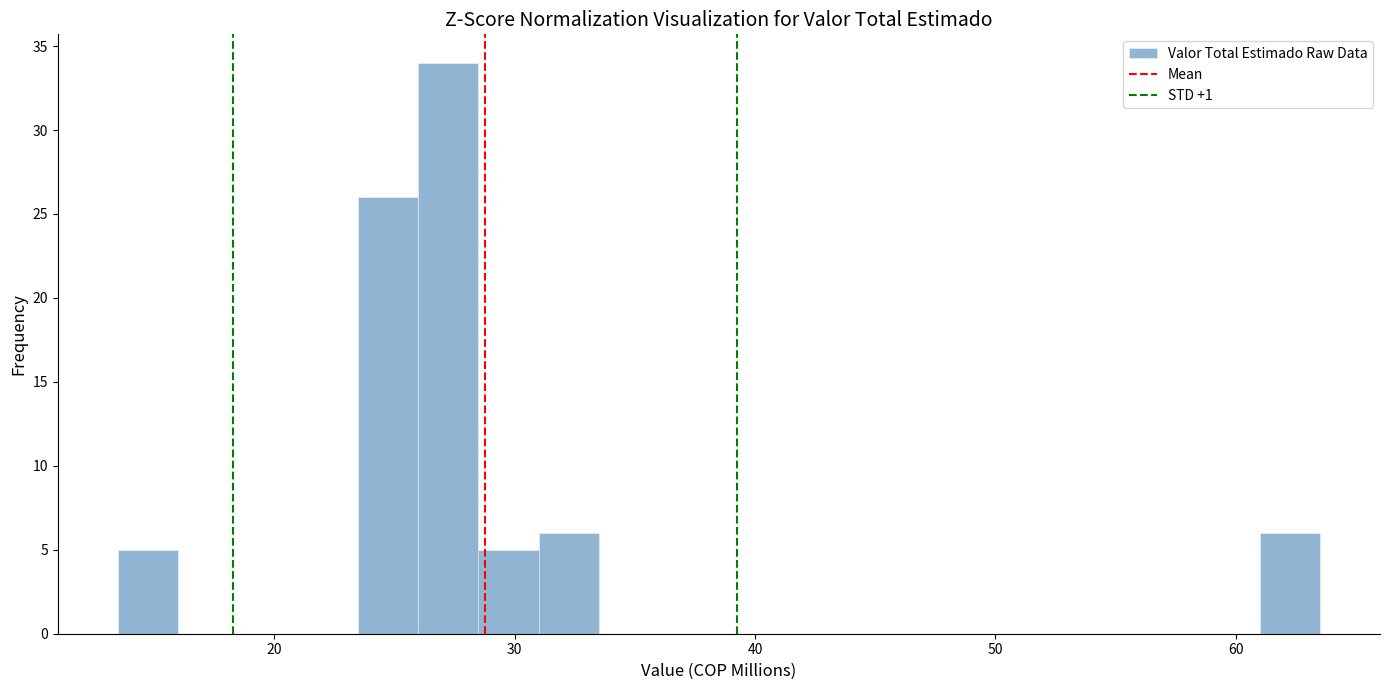

Around what value on the x-axis is the tallest bar? Give the approximate position of its centre, as read against the axis.

27